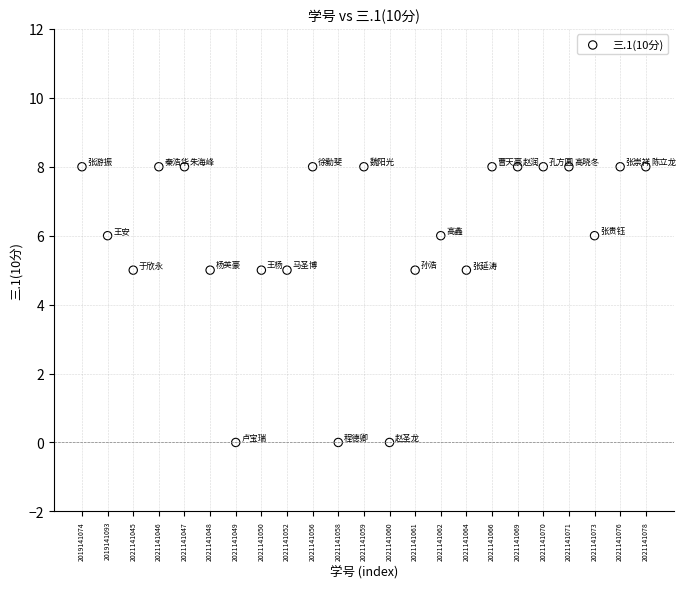

What is the range of Y values (max minus min)?

8